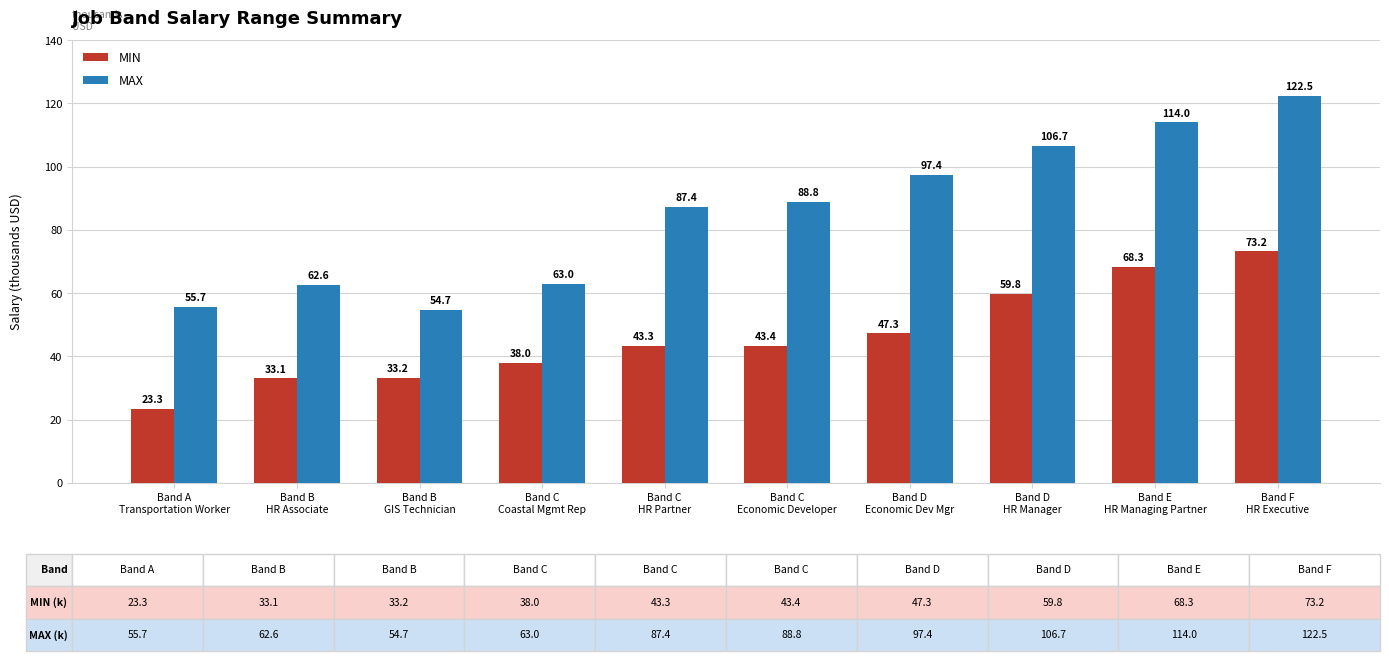

List the series in order of their peak value, highest first.

MAX, MIN